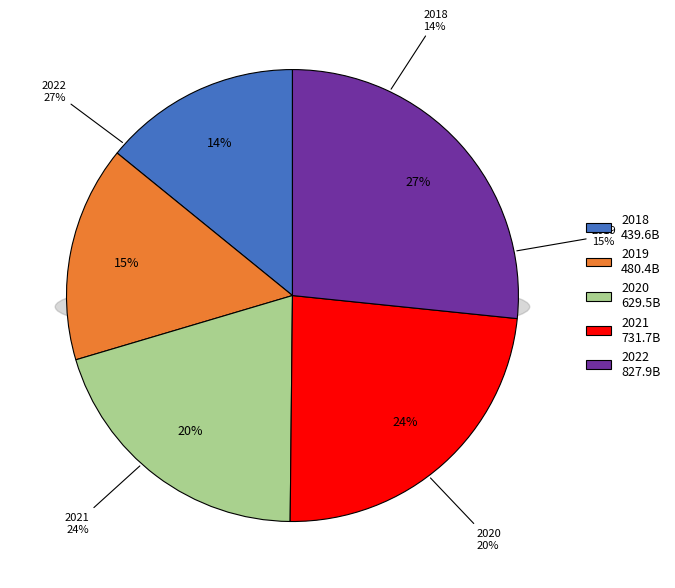

What percentage is NOT represented by 2018?

85.9%